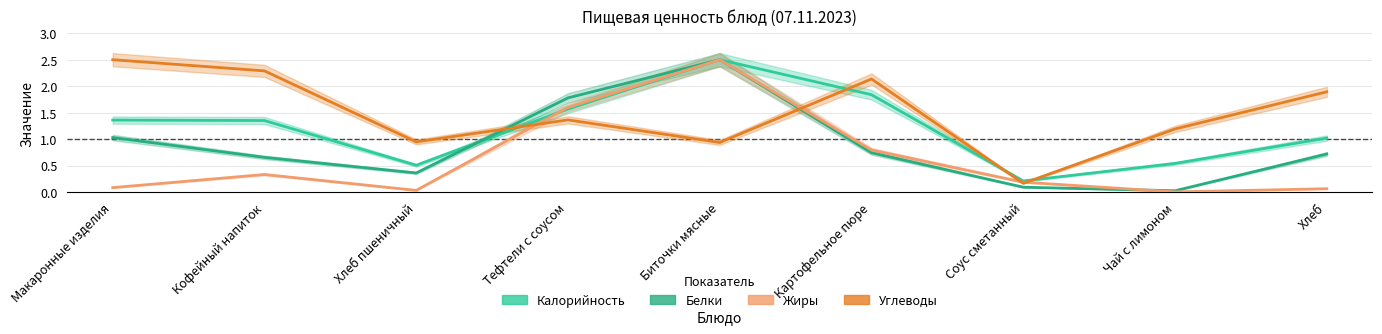

How many values in the Калорийность series are below 1?

3